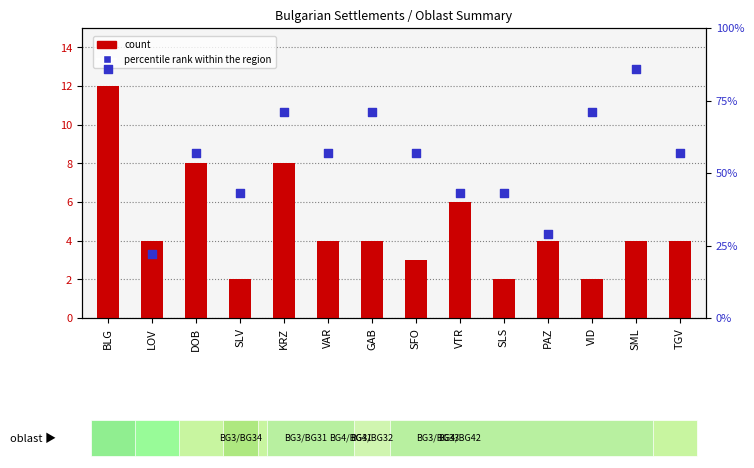

Which series has the largest total across all categories?

percentile rank within the region